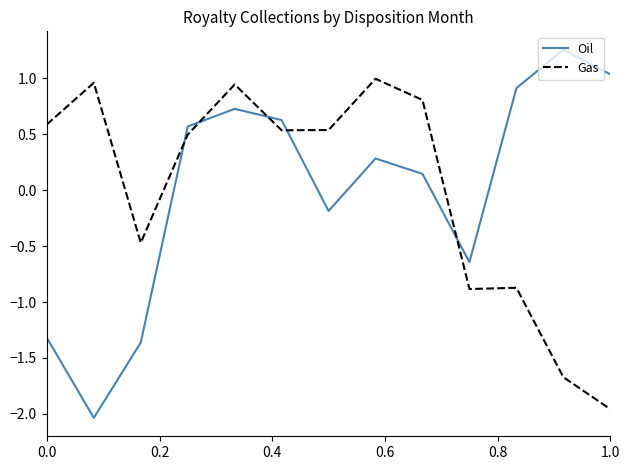

Which series has the largest range (max minus min)?

Oil